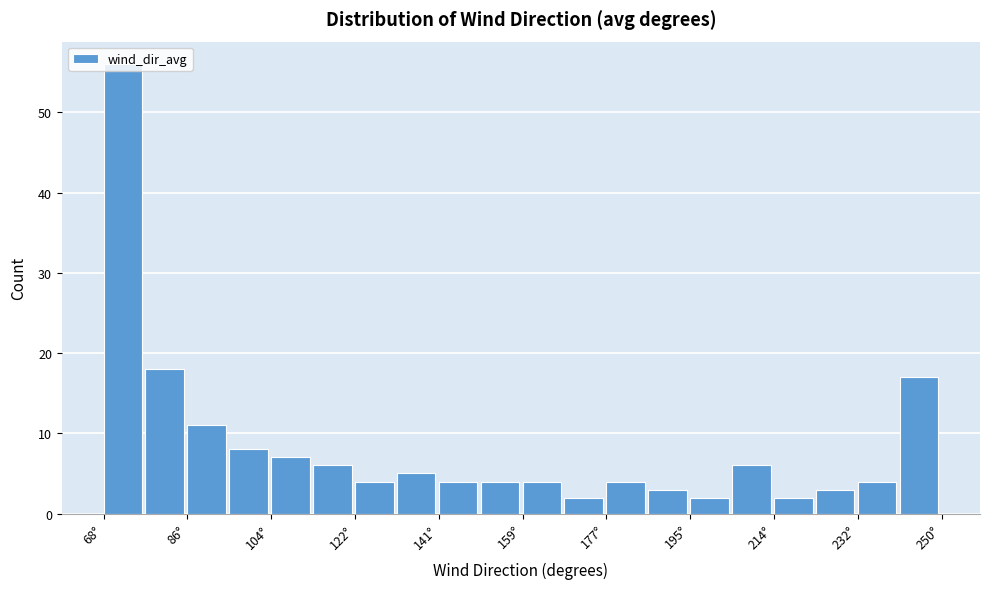

Over which range of the x-axis is the bar tallest?

68 to 76